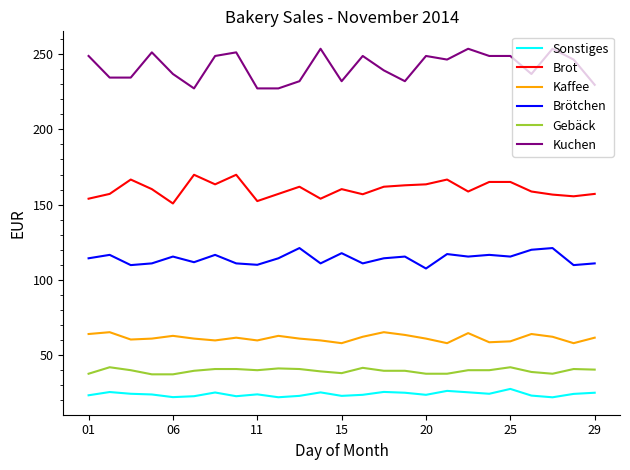

What is the difference between the maximum and minimum values in the Kaffee series?

7.3